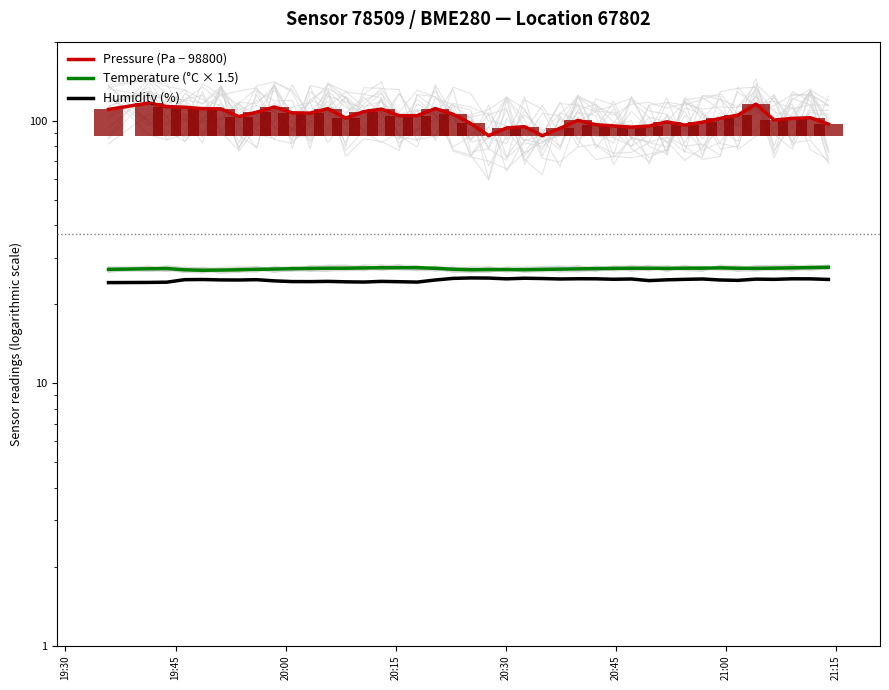

Reading left to right, transcribe all the data shown in this chart.

Pressure (Pa − 98800): 110.4	116.8	113.2	112.5	111.2	111.0	103.7	107.8	112.8	107.2	106.9	111.1	102.3	108.2	110.7	104.5	104.5	111.2	105.9	97.6	87.8	93.8	94.9	87.7	93.5	100.3	96.5	95.5	94.5	95.4	99.0	96.2	98.7	102.0	105.0	115.7	100.5	102.0	102.6	97.1
Temperature (°C × 1.5): 27.1	27.3	27.3	27.0	26.9	27.0	27.0	27.1	27.2	27.3	27.4	27.4	27.4	27.5	27.5	27.5	27.5	27.4	27.2	27.0	27.1	27.1	27.1	27.1	27.2	27.3	27.3	27.4	27.4	27.4	27.4	27.4	27.4	27.5	27.4	27.4	27.4	27.5	27.6	27.6
Humidity (%): 24.2	24.2	24.2	24.8	24.8	24.7	24.7	24.8	24.5	24.4	24.4	24.4	24.3	24.3	24.4	24.4	24.3	24.7	25.1	25.2	25.1	25.0	25.1	25.0	24.9	25.0	25.0	24.9	24.9	24.6	24.8	24.9	24.9	24.7	24.6	24.9	24.9	25.0	25.0	24.8